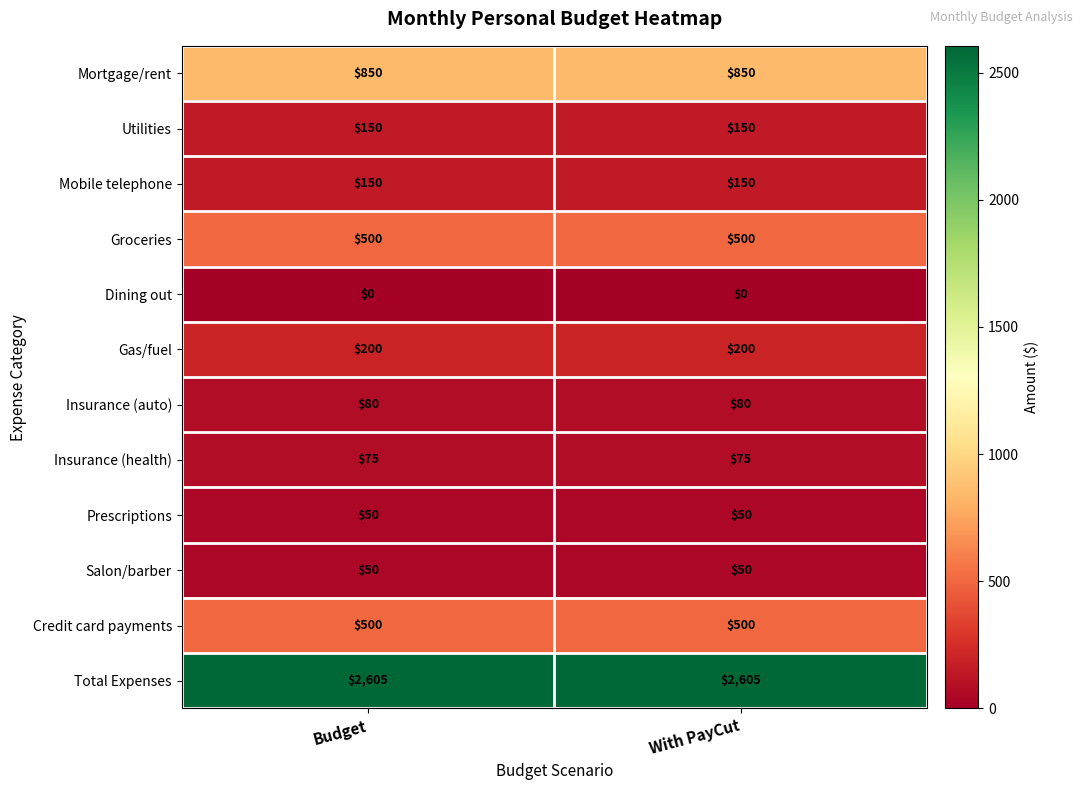

At how many categories does at least one series exceed 2501?

2